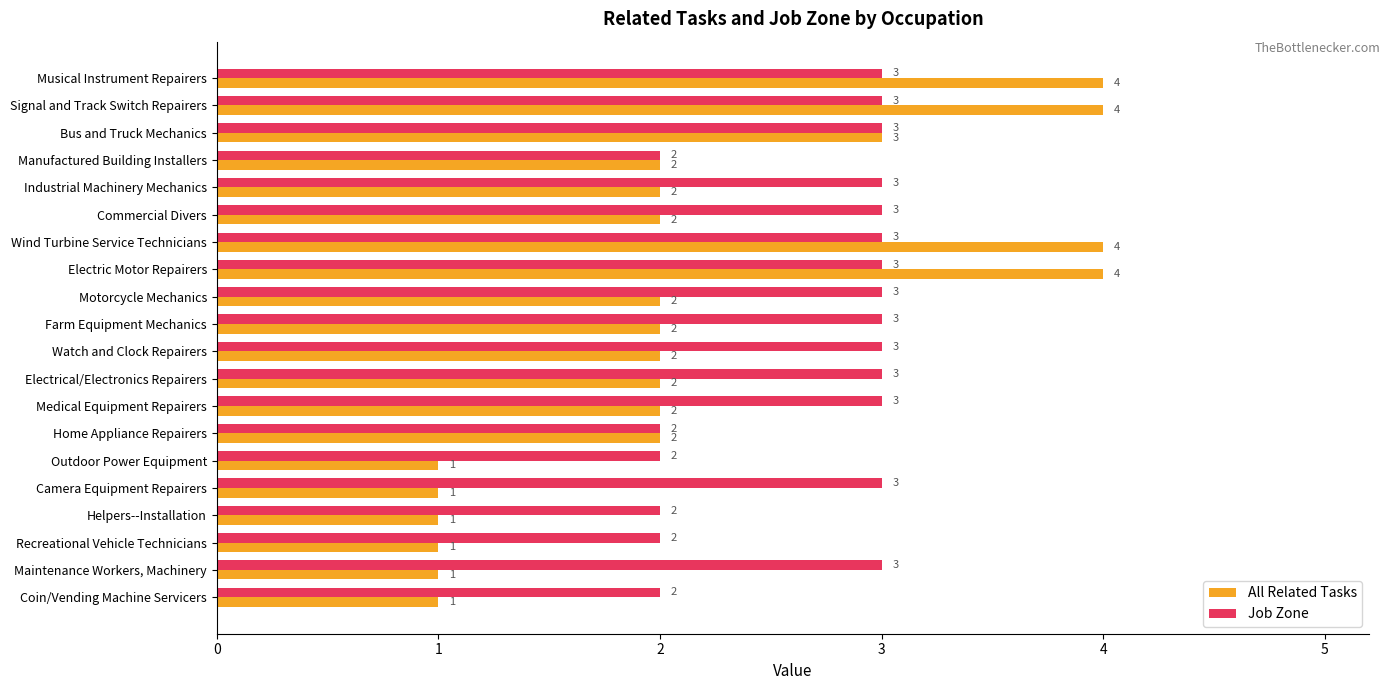

What is the maximum value for All Related Tasks?

4